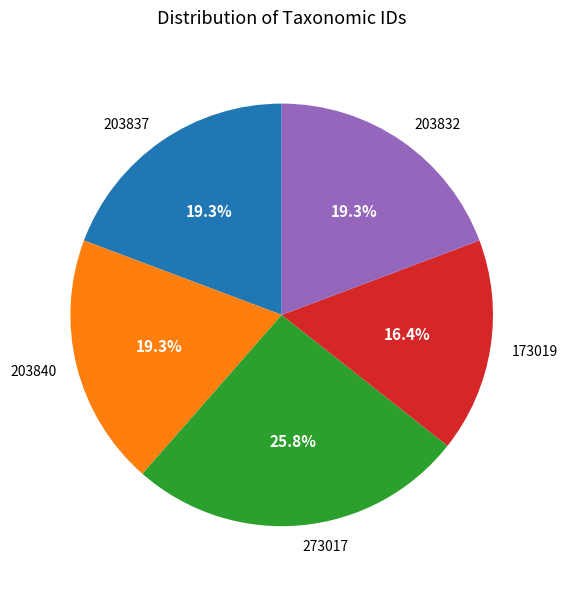

To the nearest percent, what portion does 273017 represent?

26%